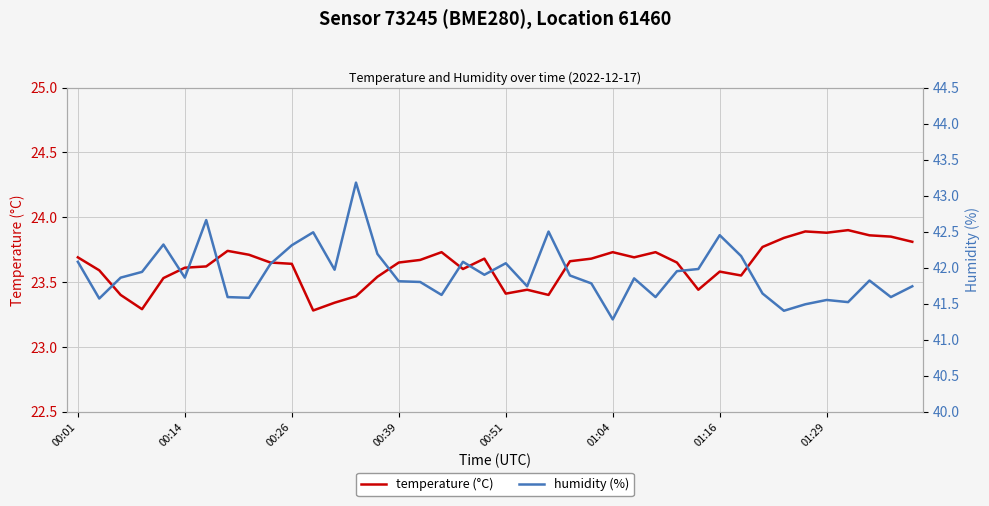

At 31, list the series in order from smallest to largest.

temperature (°C), humidity (%)